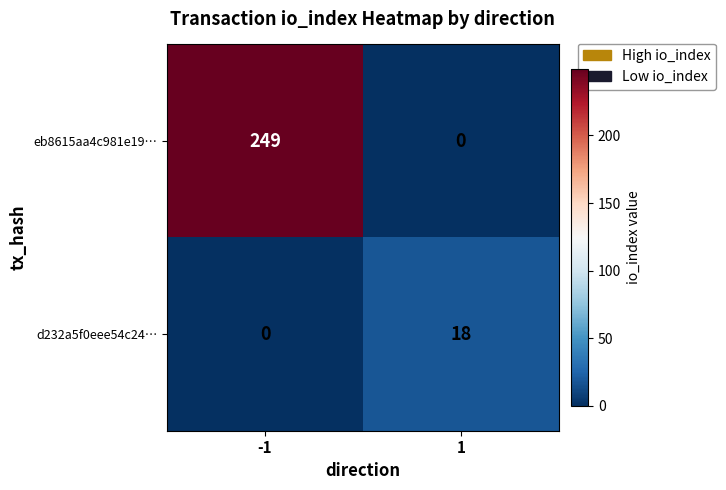

At how many categories does at least one series exceed 116?

1